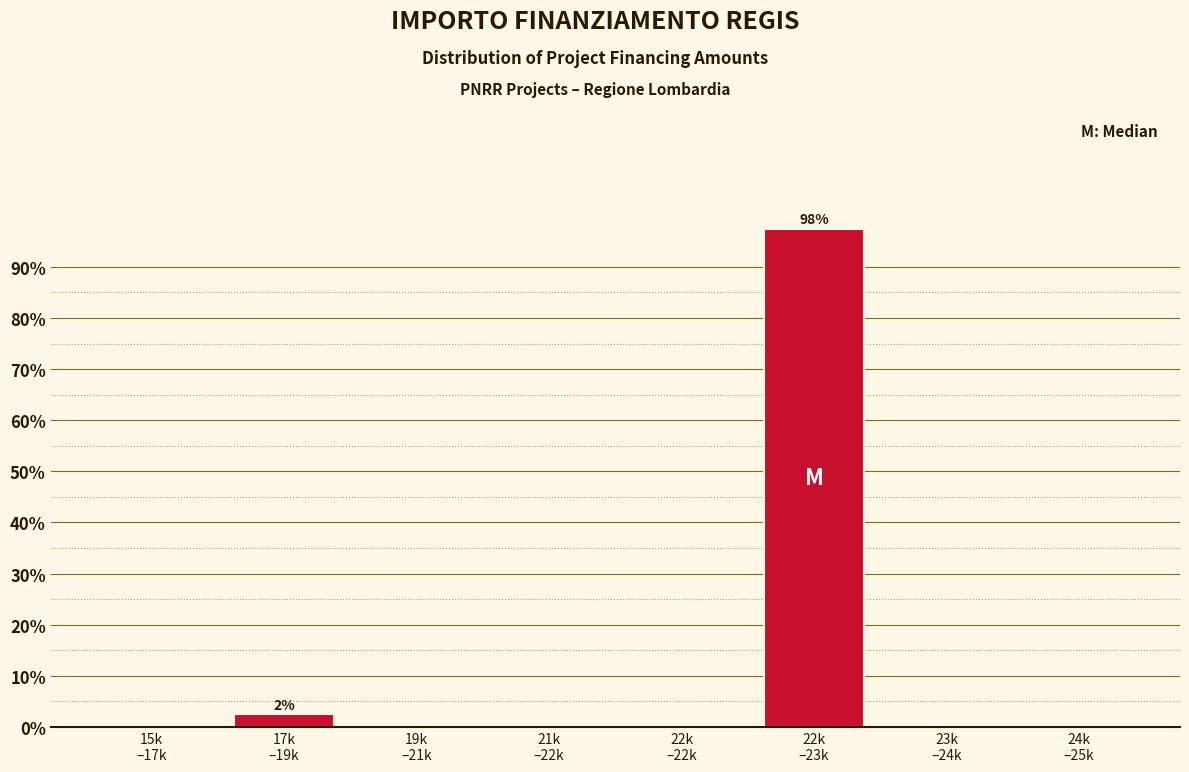

What is the sum of all values?

100.0